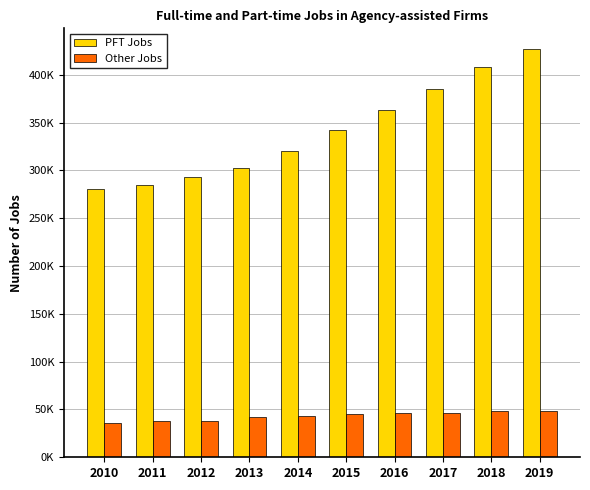

What is the difference between the highest and lowest values at 2017?

338981